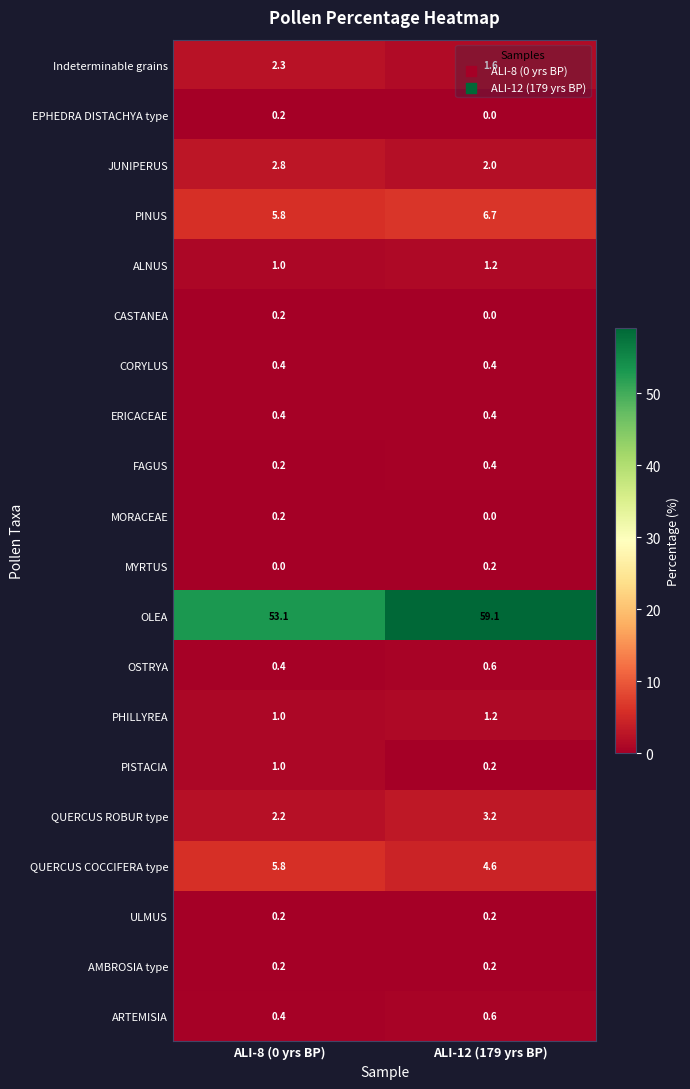

Which series has the largest range (max minus min)?

OLEA